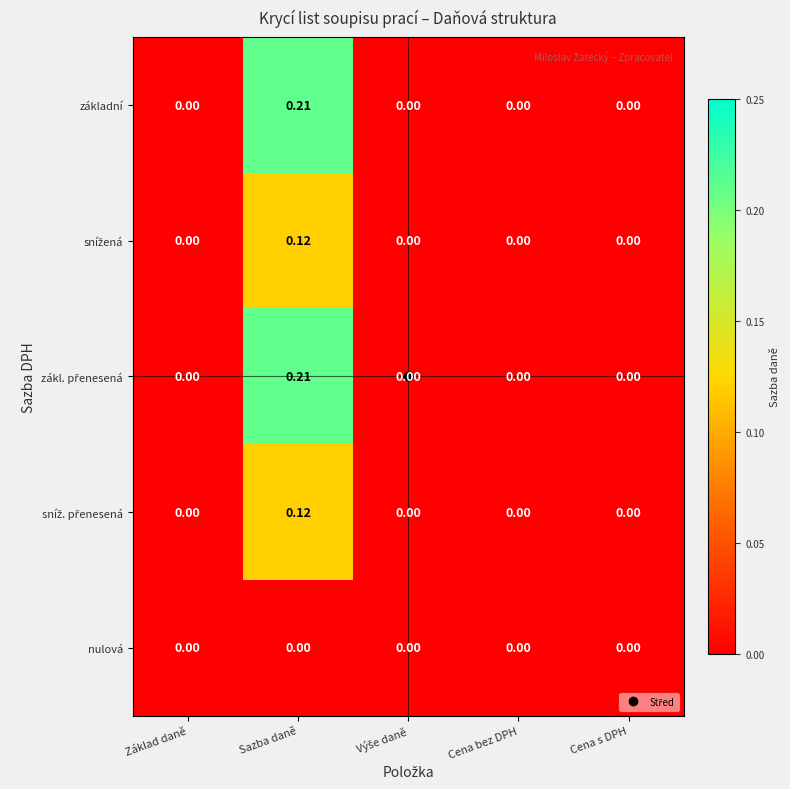

At which category is the sum across all series the highest?

Sazba daně